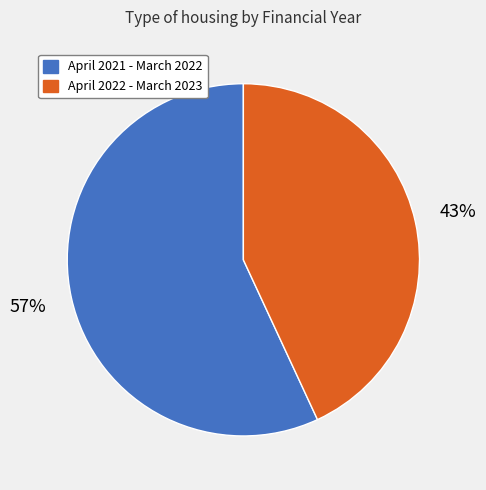

What is the ratio of the value at April 2021 - March 2022 to the value at April 2022 - March 2023?

1.3